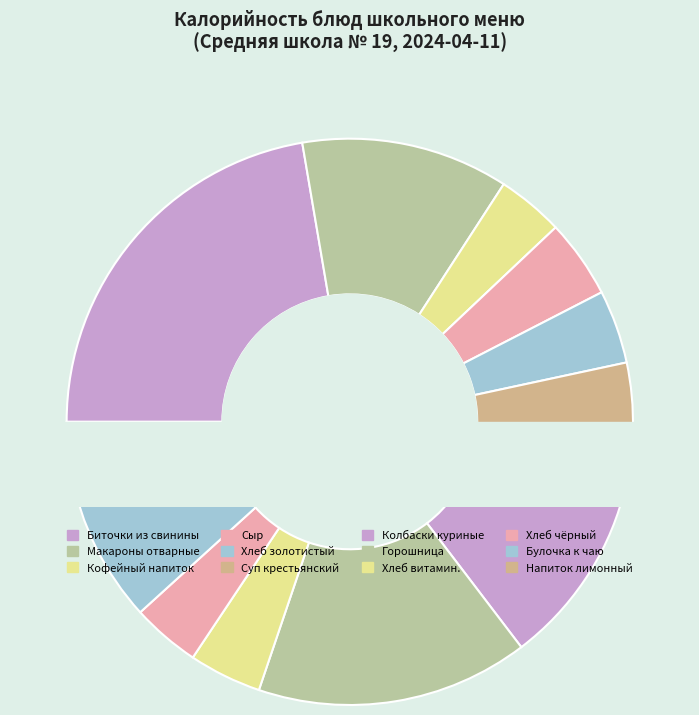

True or false: Хлеб витаминизированный (нарезка) accounts for 13% of the total.

False